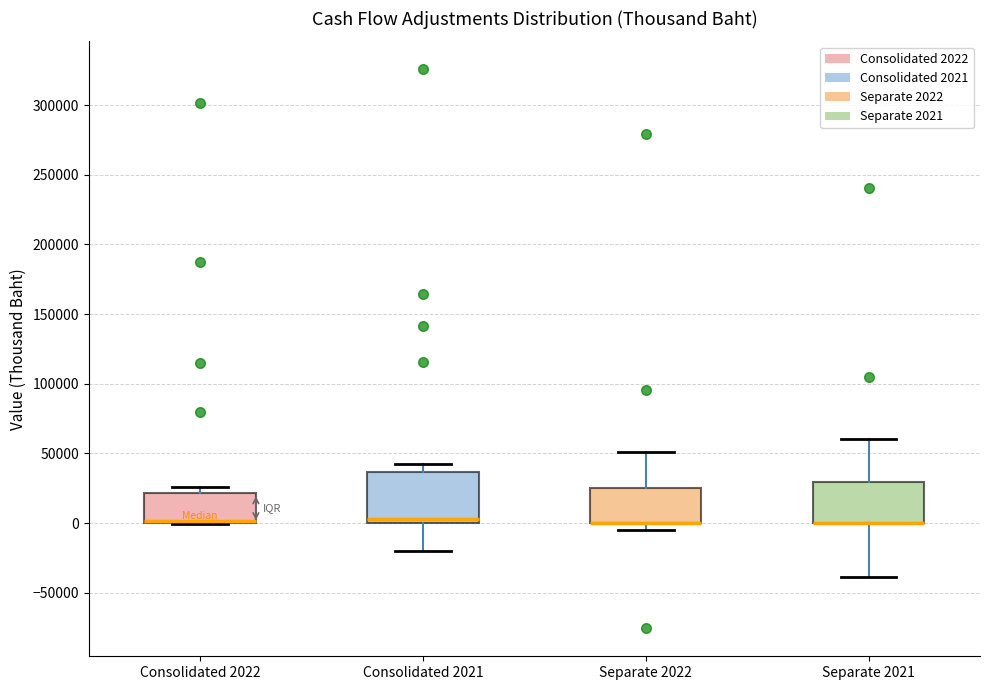

Reading left to right, read every box against the y-axis: the position of its median line, the range the box covers, and the ends of its whiskers. The values are not printed on the chart, so give them approximately, as read against the axis.

Consolidated 2022: median 0 (drawn on the box's lower edge), box 0 to 20000, whiskers 0 to 25000
Consolidated 2021: median 5000, box 0 to 35000, whiskers -20000 to 45000
Separate 2022: median 0 (drawn on the box's lower edge), box 0 to 25000, whiskers -5000 to 50000
Separate 2021: median 0 (drawn on the box's lower edge), box 0 to 30000, whiskers -40000 to 60000